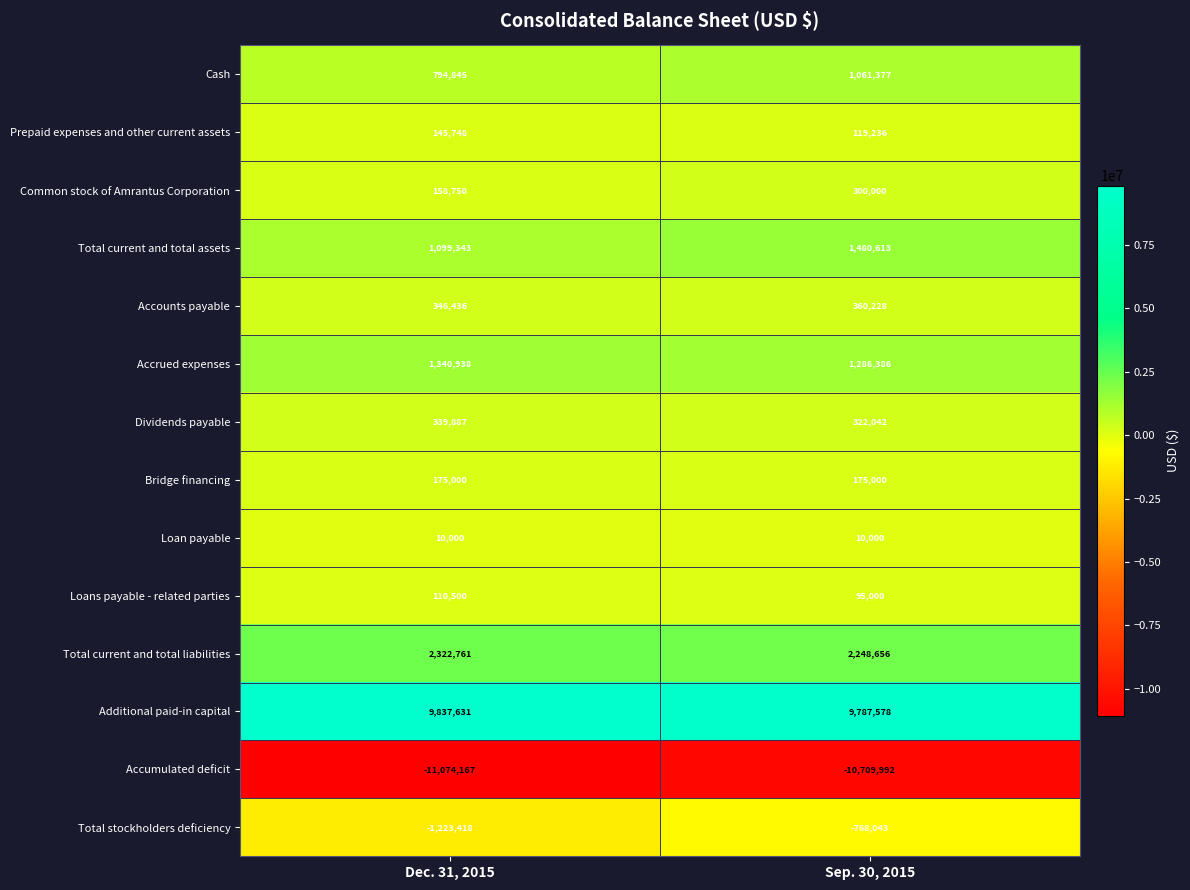

Between Dec. 31, 2015 and Sep. 30, 2015, which series saw the biggest shift?

Total stockholders deficiency